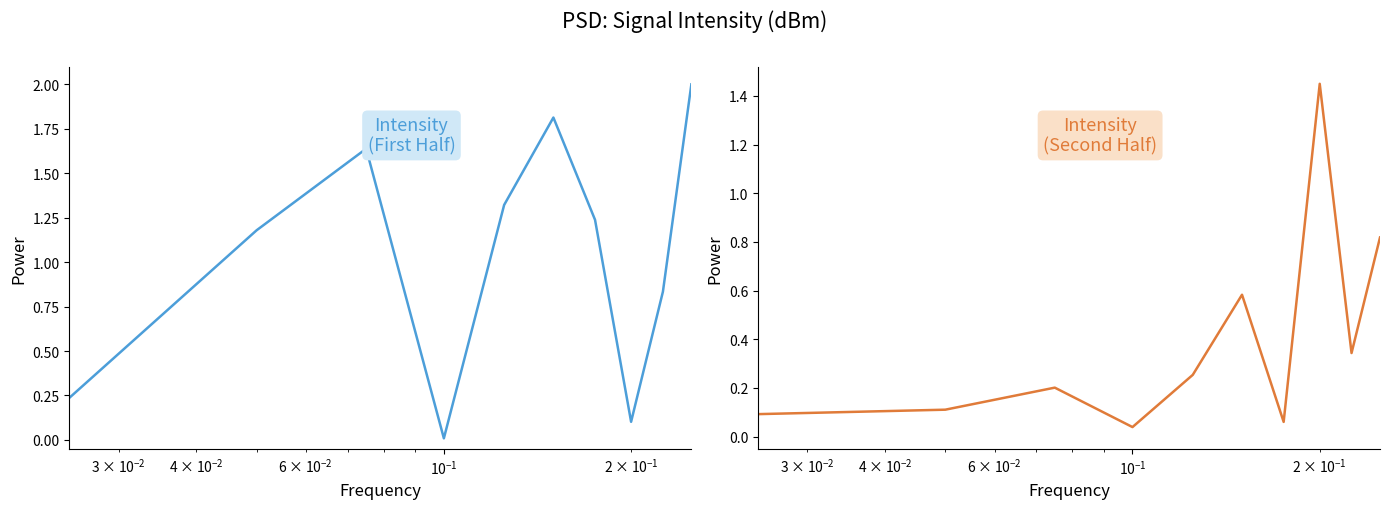

Count the number of data series in this chart.

2